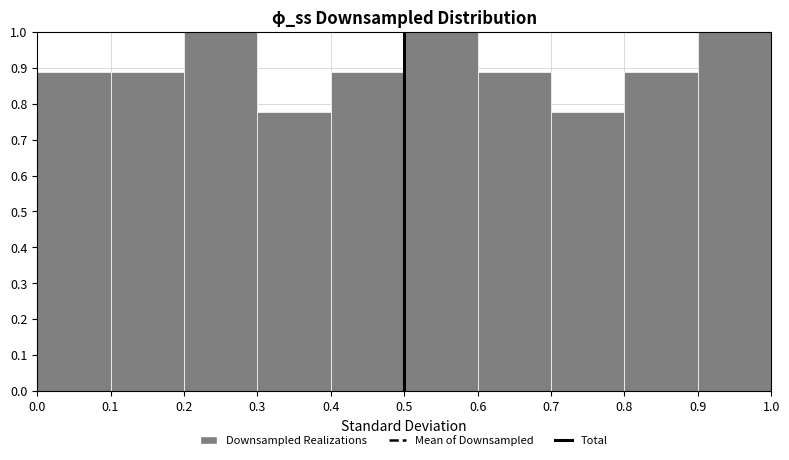

What is the height of the bar covering 0.8 to 0.9 on the x-axis? The values are not printed on the chart, so give them approximately, as read against the axis.

0.89